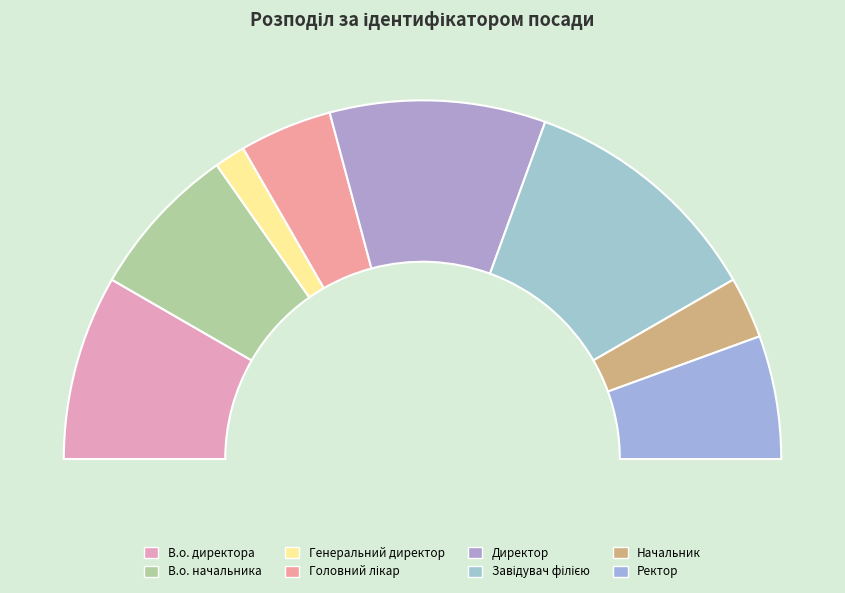

Approximately how many times larger is the value at Головний лікар compared to Генеральний директор?

3.0